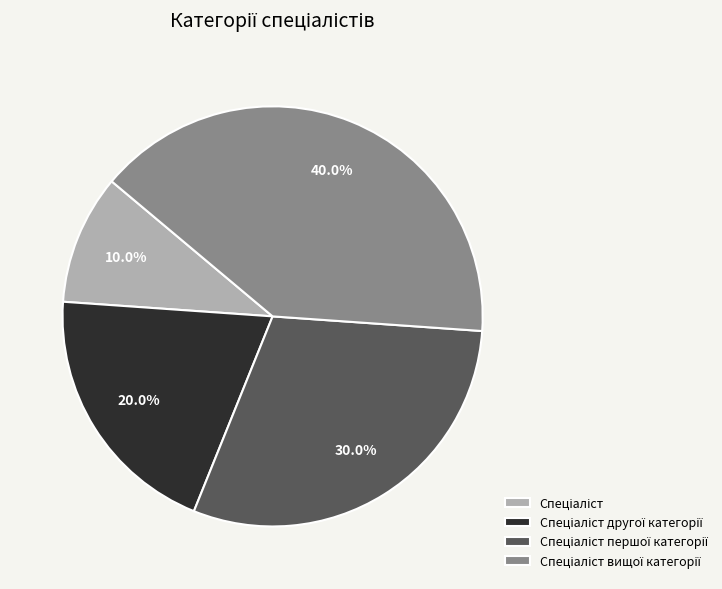

Is there a majority slice in this chart?

No